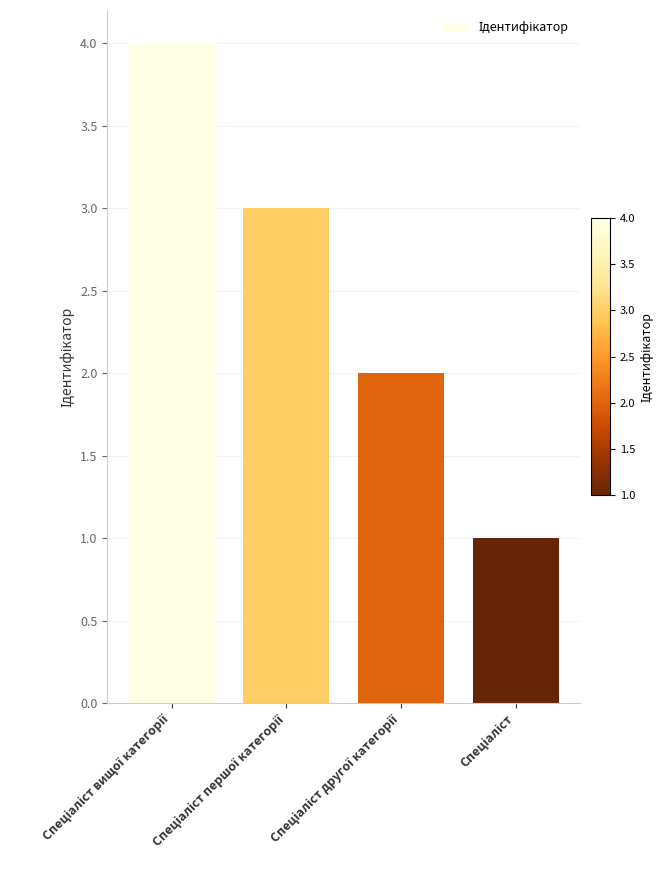

What is the greatest value displayed?

4